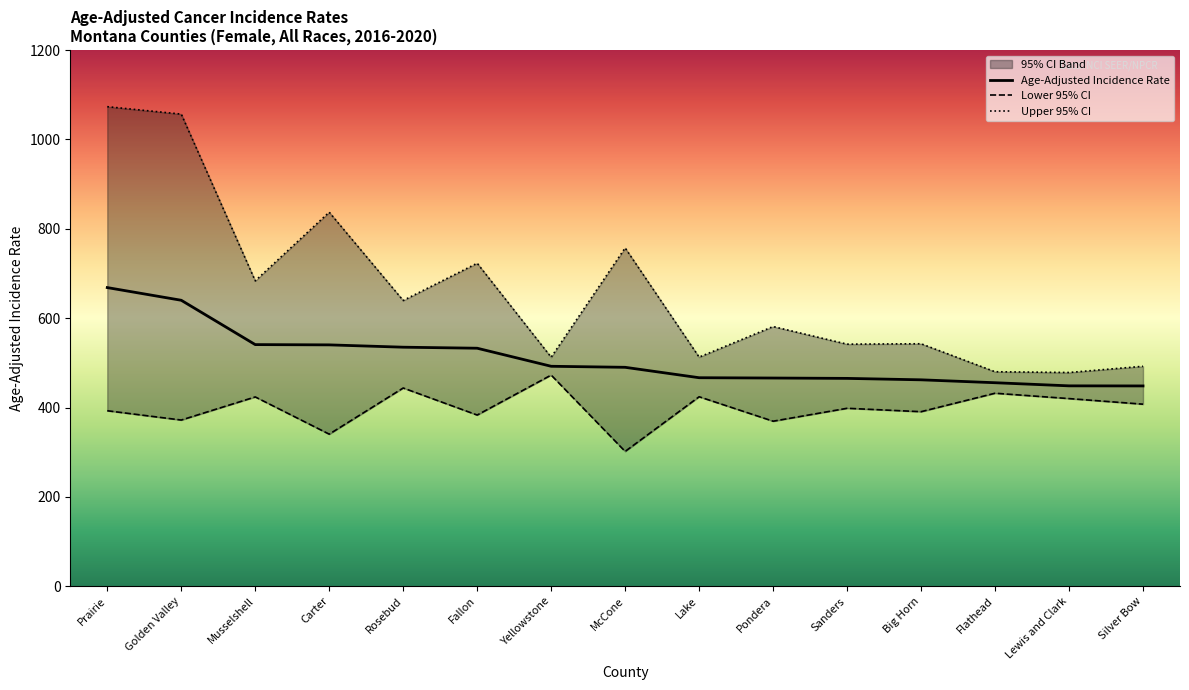

Reading left to right, extract all data points from this chart.

Age-Adjusted Incidence Rate: 668.4	640.0	540.8	540.2	535.0	532.7	492.3	490.0	466.7	466.0	465.2	462.0	455.5	448.5	448.3
Lower 95% CI: 392.8	372.0	423.7	340.4	443.7	383.2	472.6	301.8	424.1	369.4	398.3	390.7	432.0	420.0	407.5
Upper 95% CI: 1073.2	1056.6	683.5	837.1	639.5	722.9	512.6	757.1	512.8	581.2	541.8	542.7	480.1	478.4	492.3